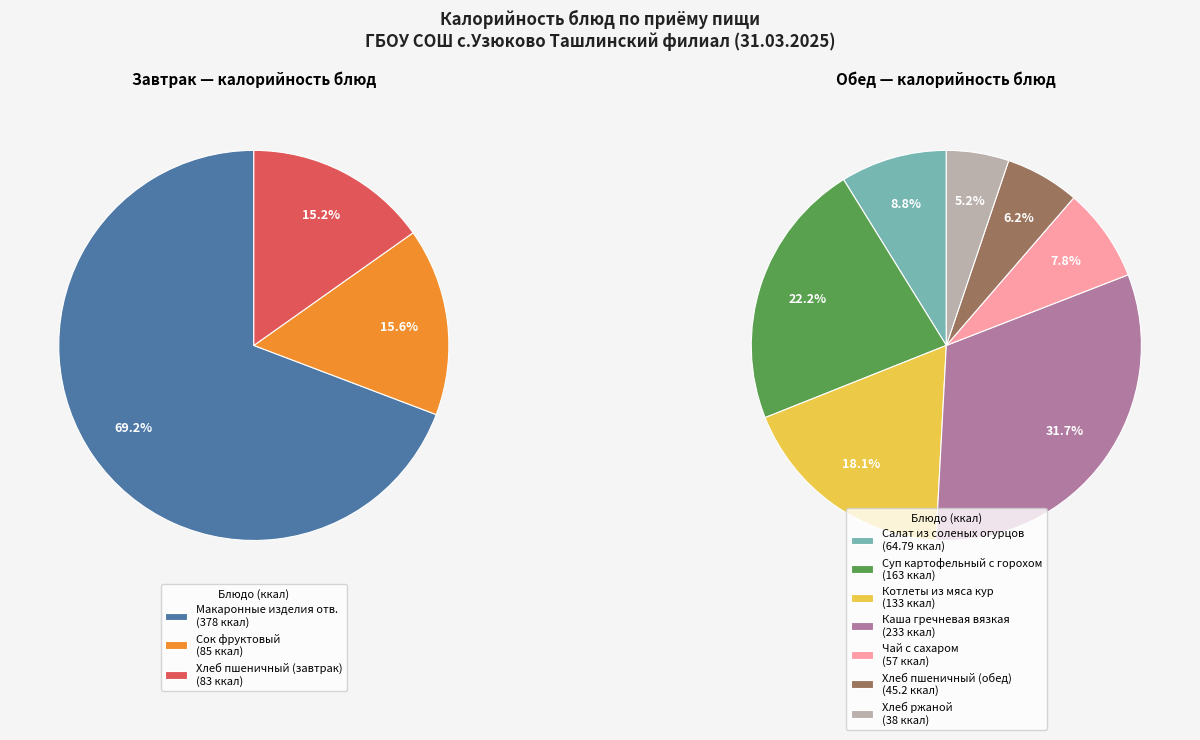

The Каша гречневая вязкая slice represents 4% of the pie. True or false?

False